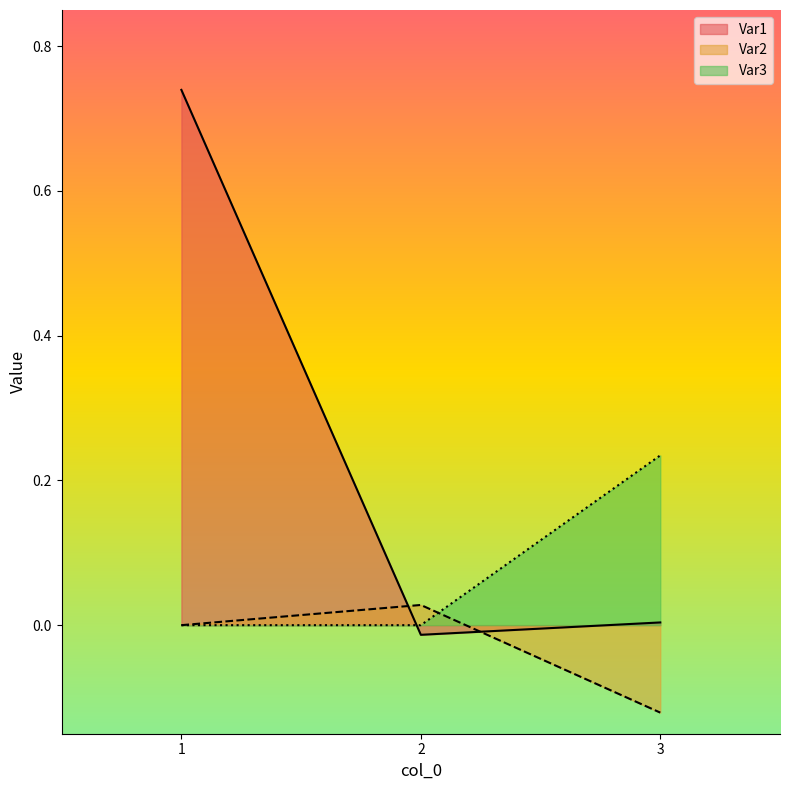

What are all the series names shown in the legend?

Var1, Var2, Var3